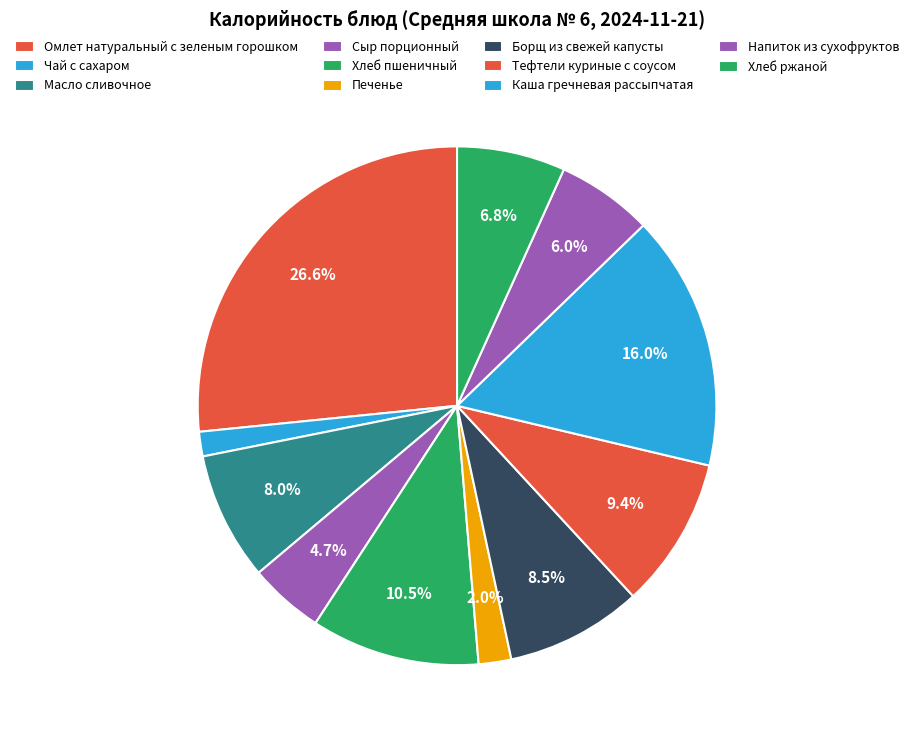

How many segments does this pie chart have?

11